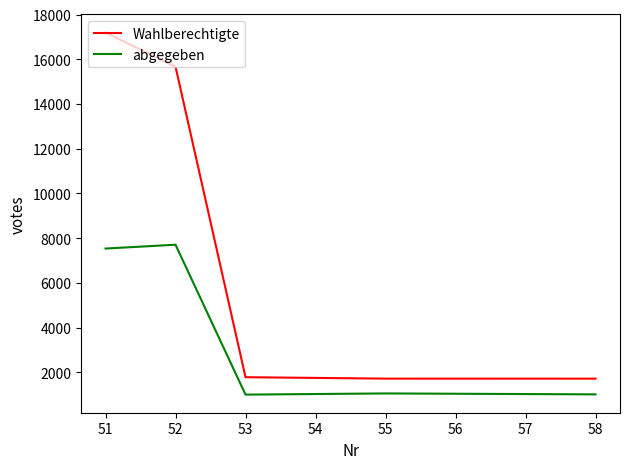

The value of Wahlberechtigte at 51 is 9620. True or false?

False